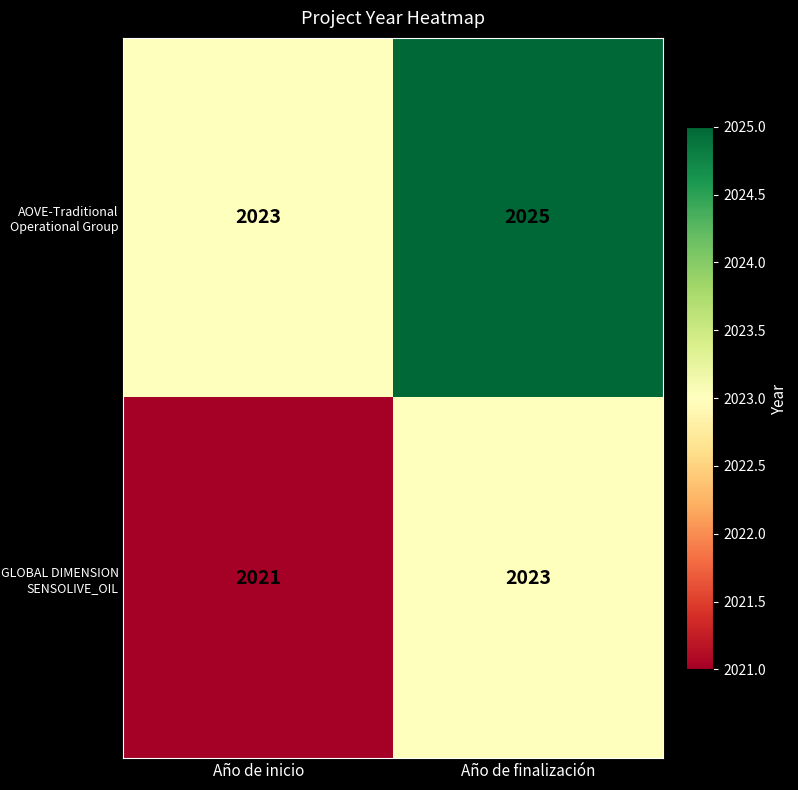

True or false: AOVE-Traditional Operational Group has a value of 2637 at Año de inicio.

False